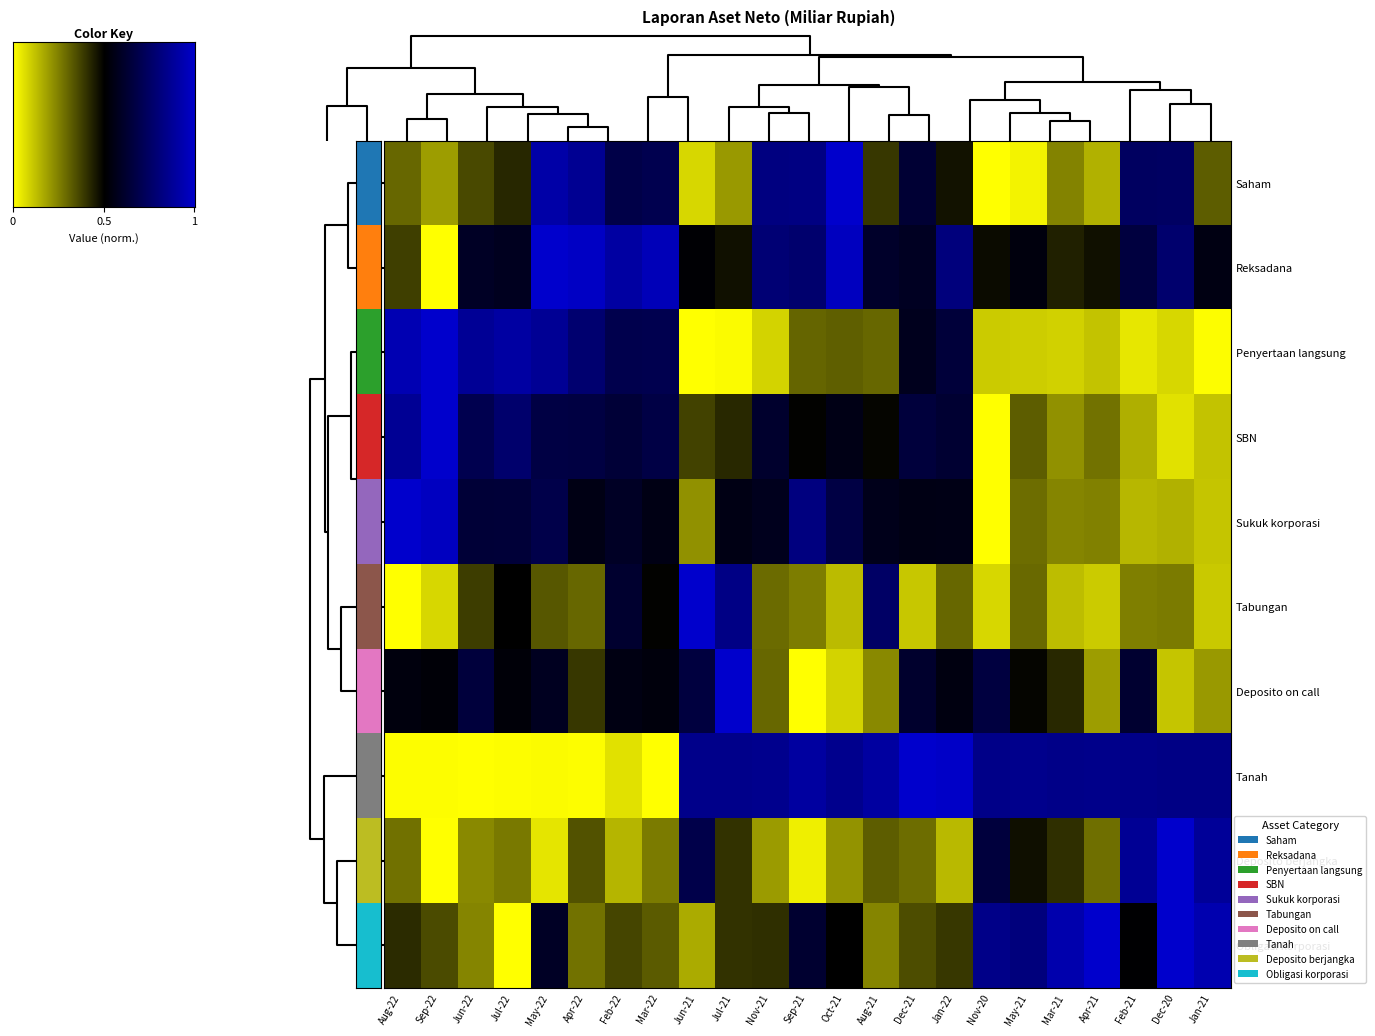

How many data points does each series have?

23